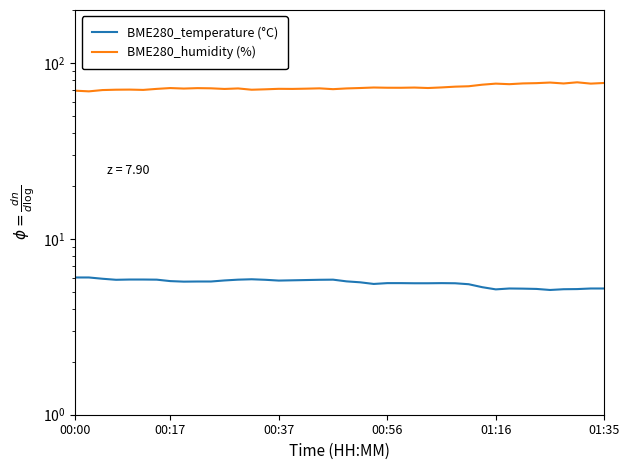

How many data points in BME280_humidity (%) are above 71?

31